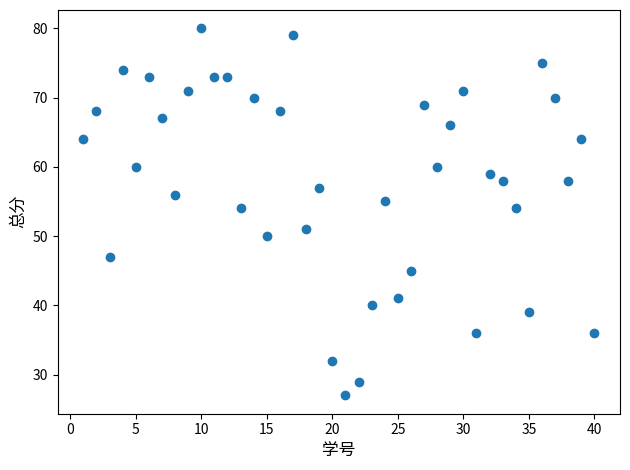

What is the range of X values (max minus min)?

39